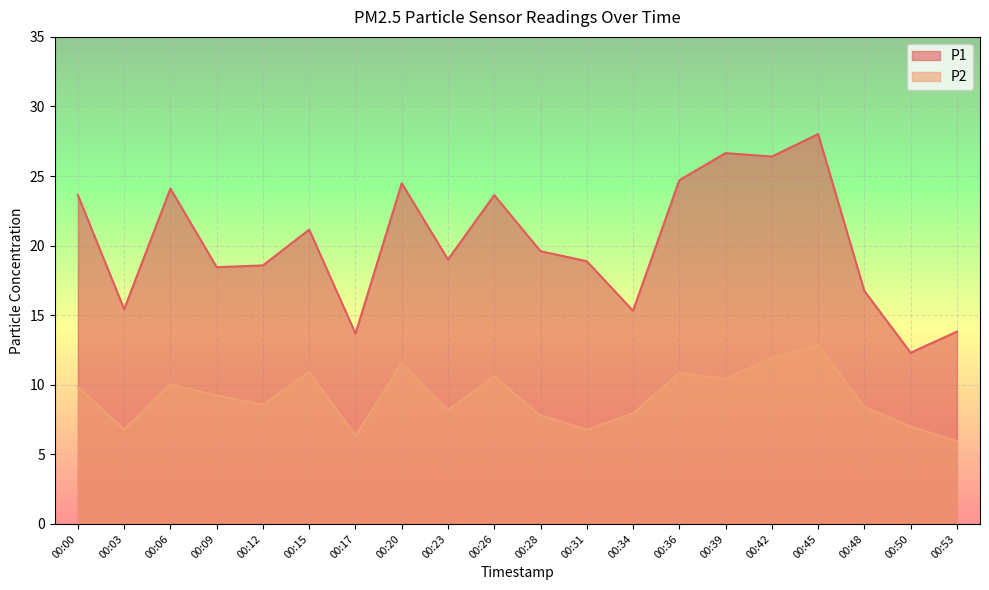

What is the total value across all series at 00:09?

27.7